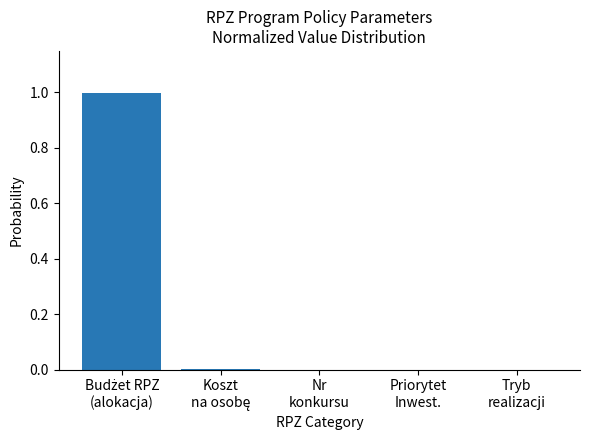

The value at Nr
konkursu is 0.0. True or false?

True